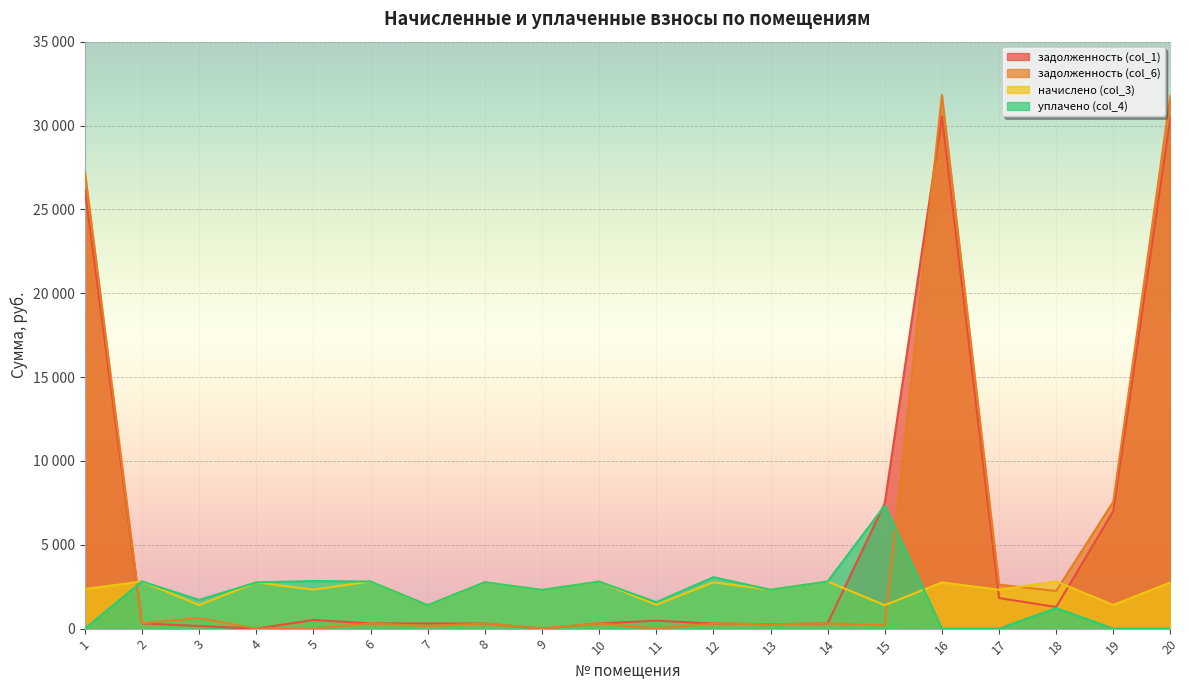

List the labels in order of задолженность (col_6) value, largest first.

16, 20, 1, 19, 17, 18, 3, 2, 6, 14, 10, 8, 12, 13, 15, 7, 4, 5, 9, 11